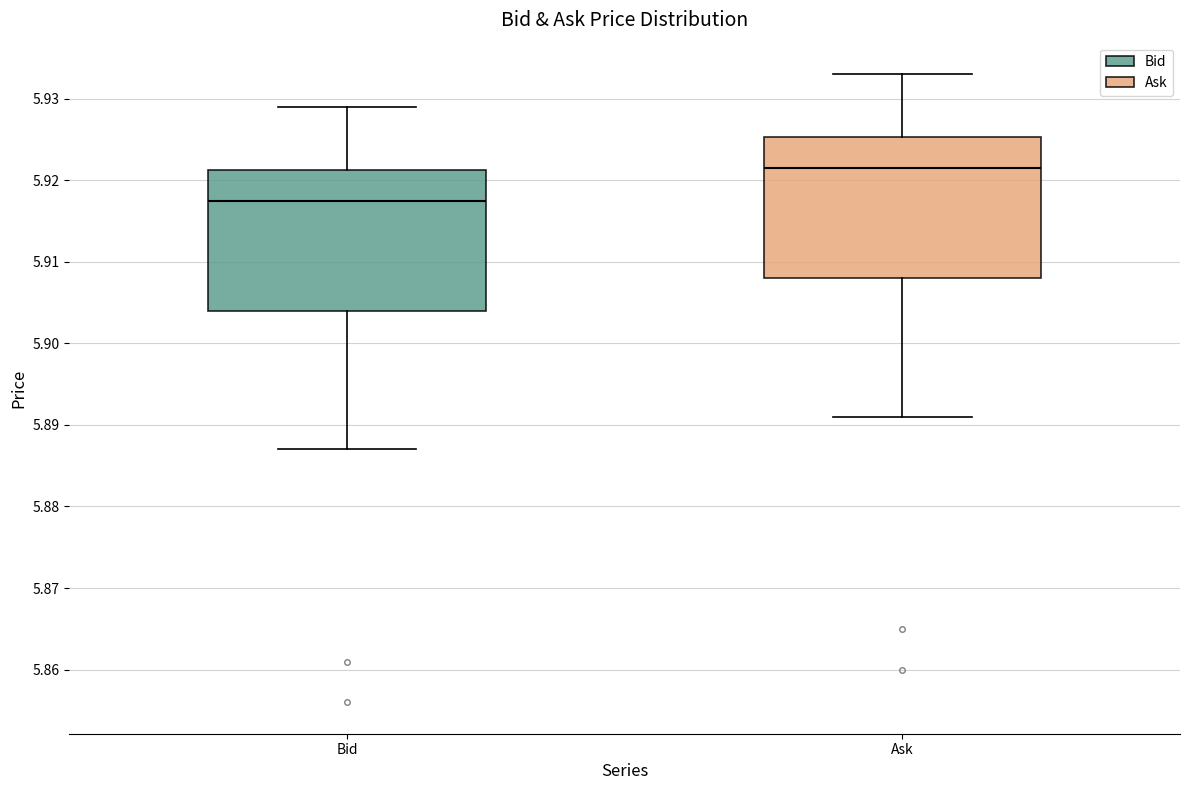

Reading left to right, transcribe this box plot: for each box, give where its median line is, the range the box spans, and where its two whiskers end, as read against the y-axis. The values are not printed on the chart, so give them approximately, as read against the axis.

Bid: median 5.918, box 5.904 to 5.921, whiskers 5.887 to 5.929
Ask: median 5.922, box 5.908 to 5.925, whiskers 5.891 to 5.933